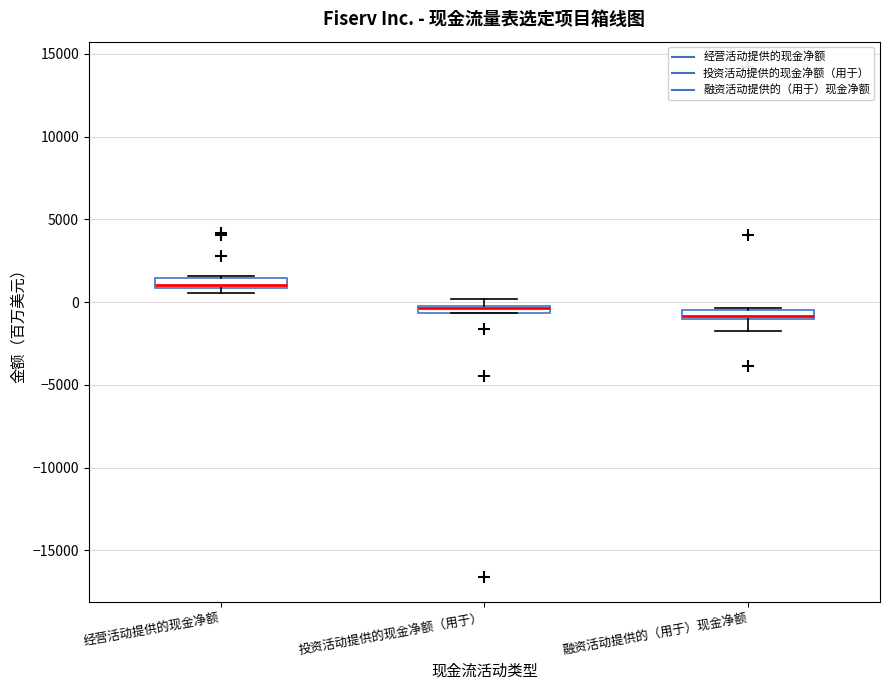

Where is the upper edge of the box for 投资活动提供的现金净额（用于） on the y-axis? The values are not printed on the chart, so give them approximately, as read against the axis.

0